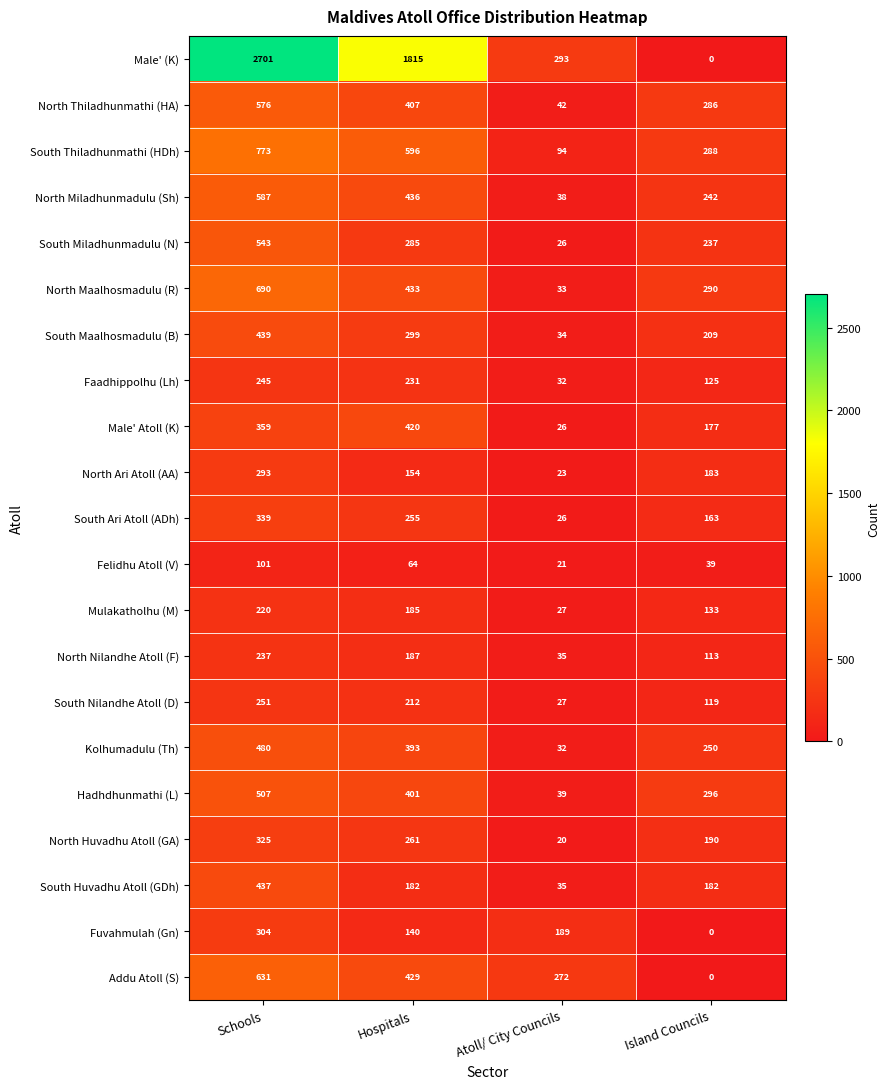

How many categories are shown in the chart?

4